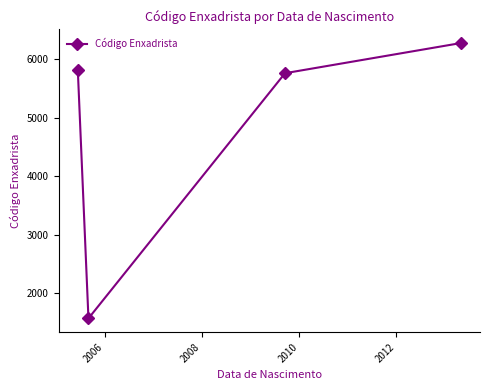

What is the greatest value displayed?

6277